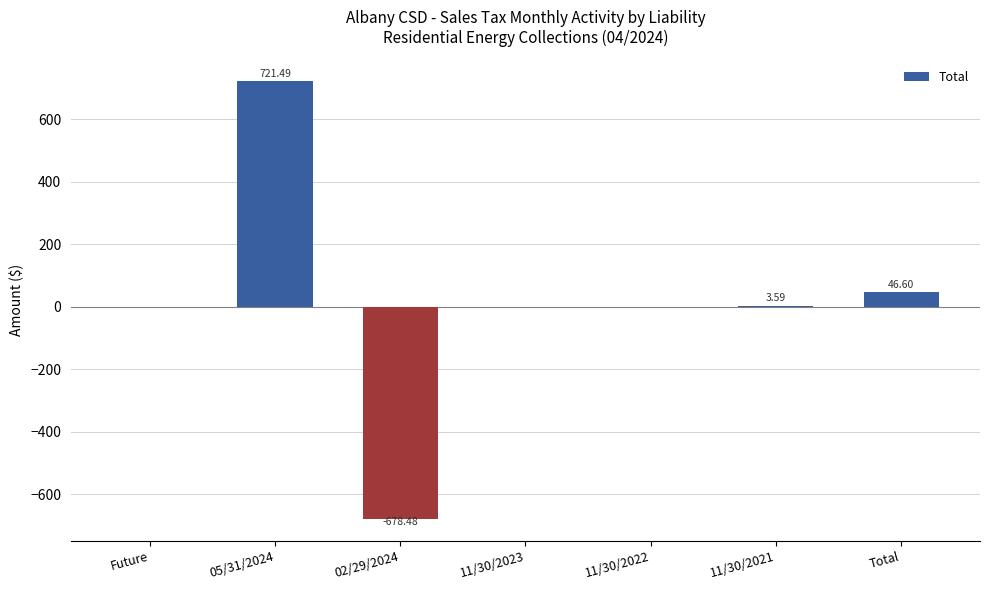

What is the change in value from 11/30/2023 to Total?

+46.6